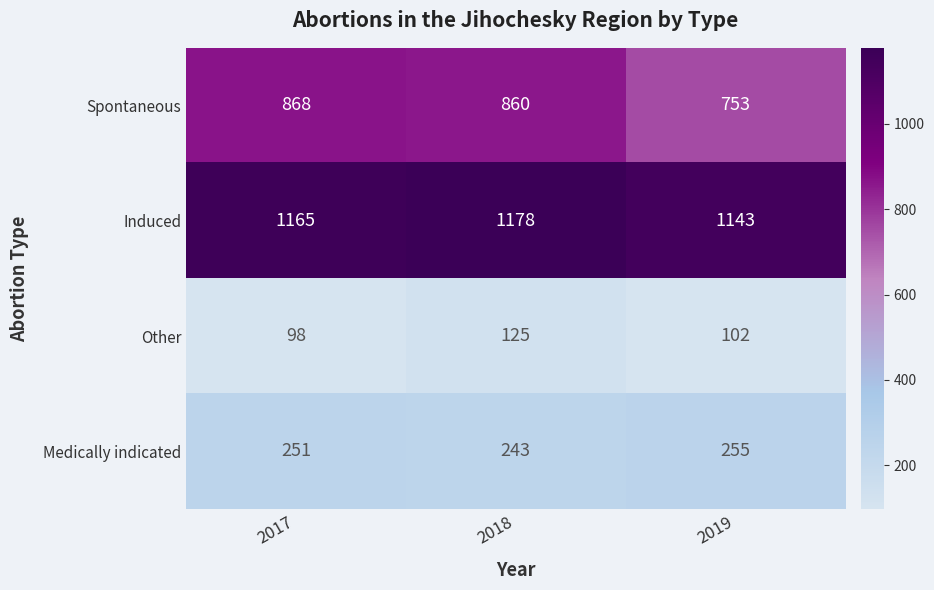

Is it true that Other equals 196 at 2018?

False